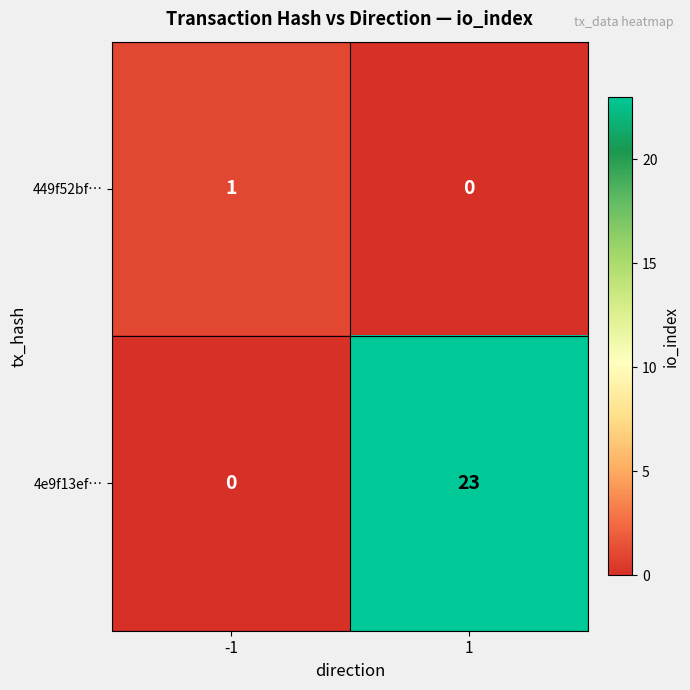

At which category is the sum across all series the highest?

1